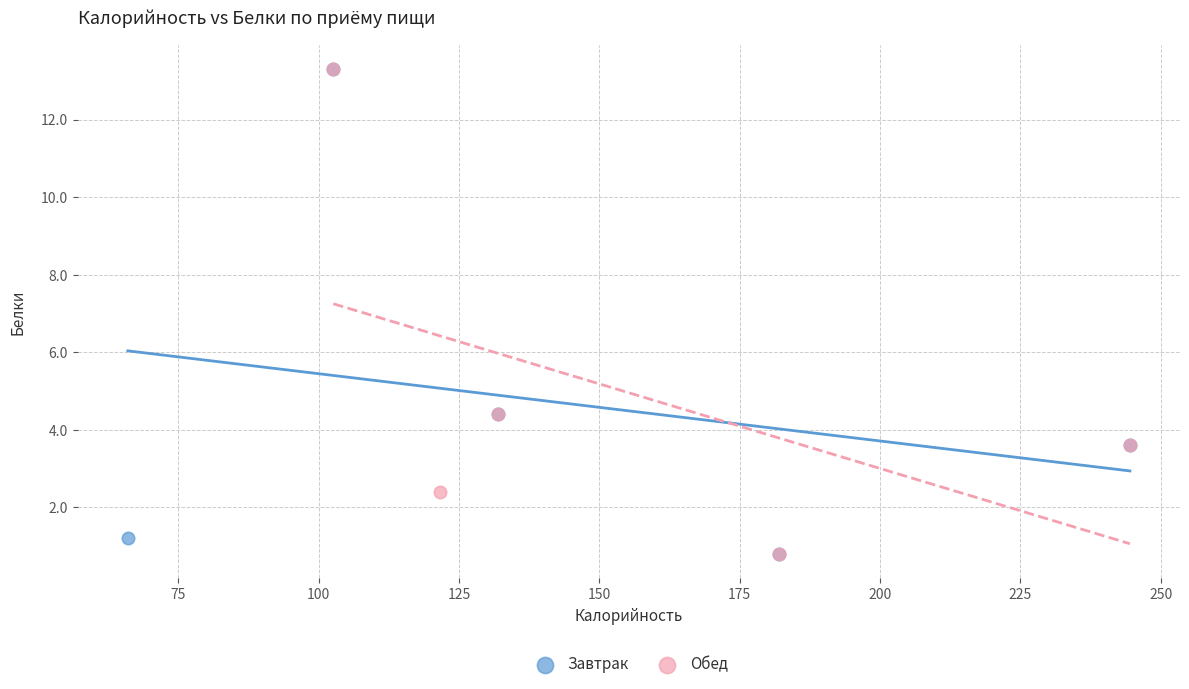

What are all the series names shown in the legend?

Завтрак, Обед